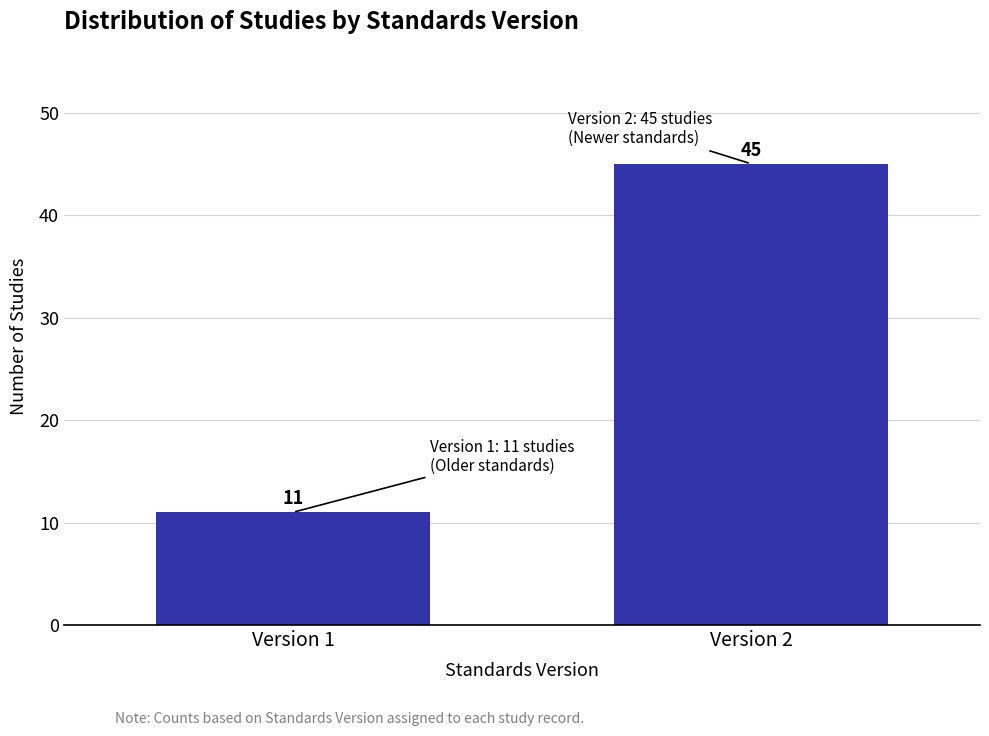

Reading left to right, extract all data points from this chart.

Version 1=11	Version 2=45